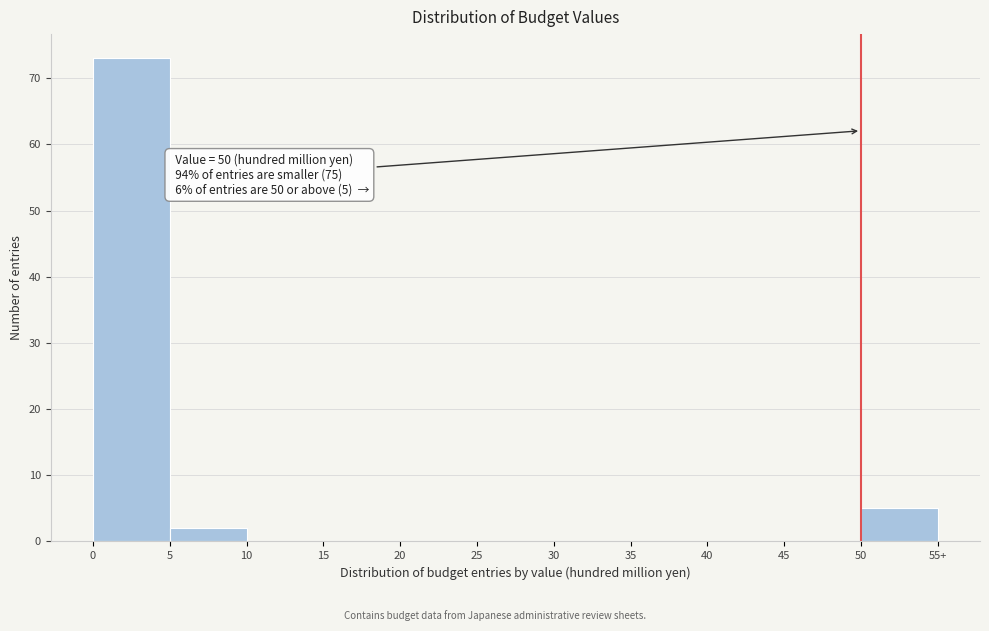

Reading left to right, what are all the values shown in this chart?

0=73	5=2	10=0	15=0	20=0	25=0	30=0	35=0	40=0	45=0	50=5